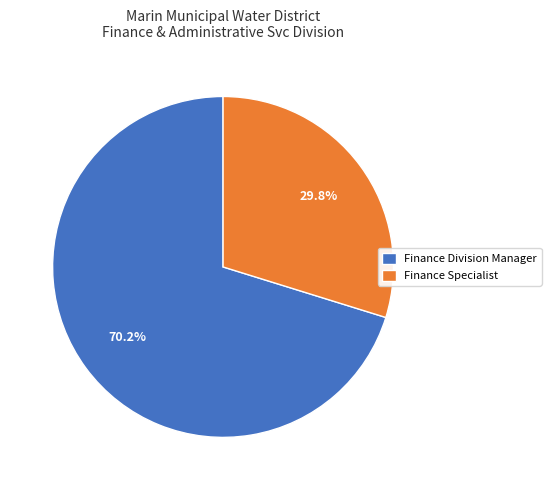

Does Finance Division Manager represent more than half of the total?

Yes